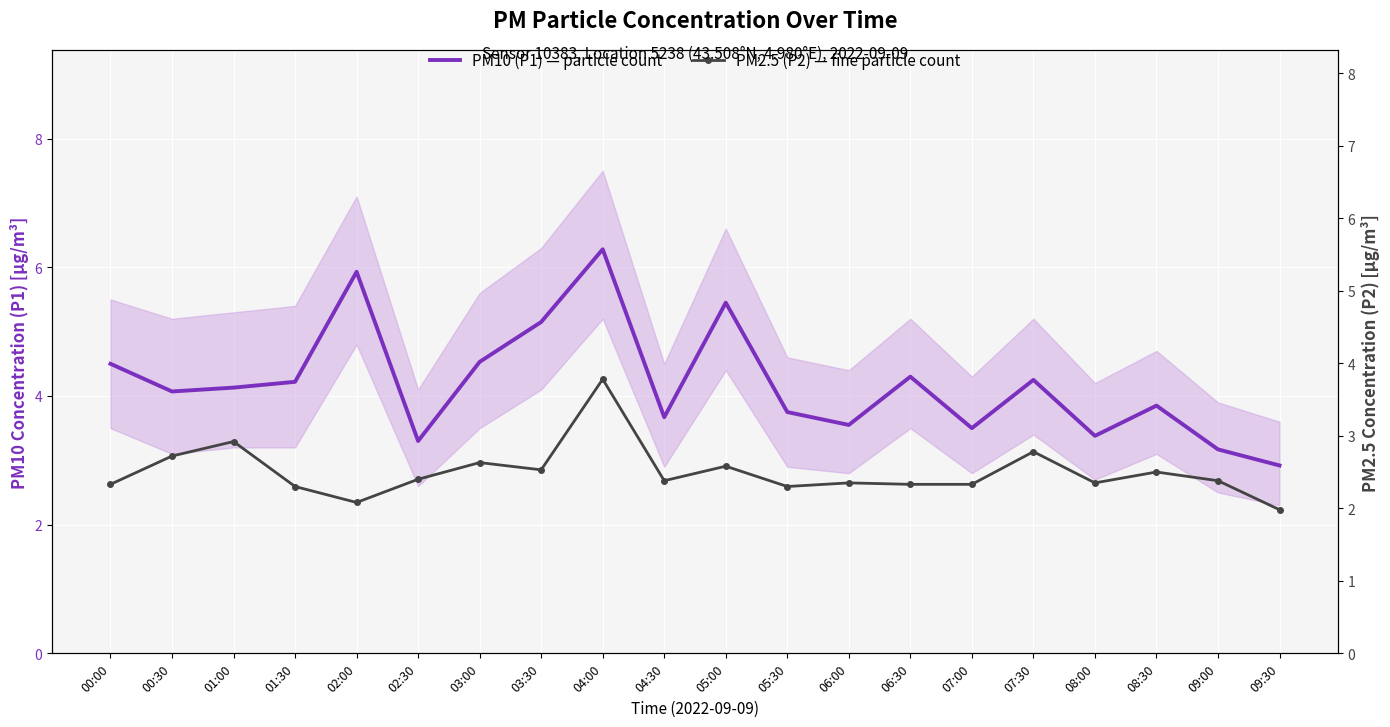

What are all the series names shown in the legend?

PM10 (P1) — particle count, PM2.5 (P2) — fine particle count